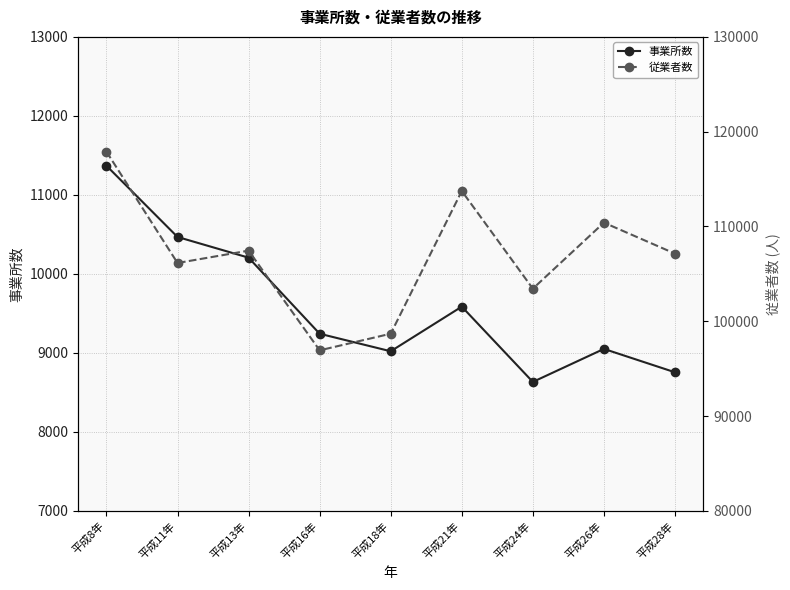

What is the maximum value shown in the chart?

117891